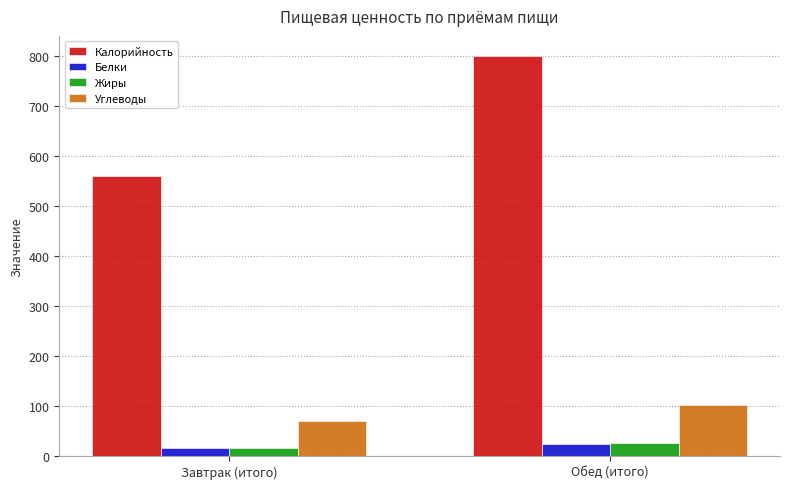

Between Завтрак (итого) and Обед (итого), which series saw the biggest shift?

Калорийность